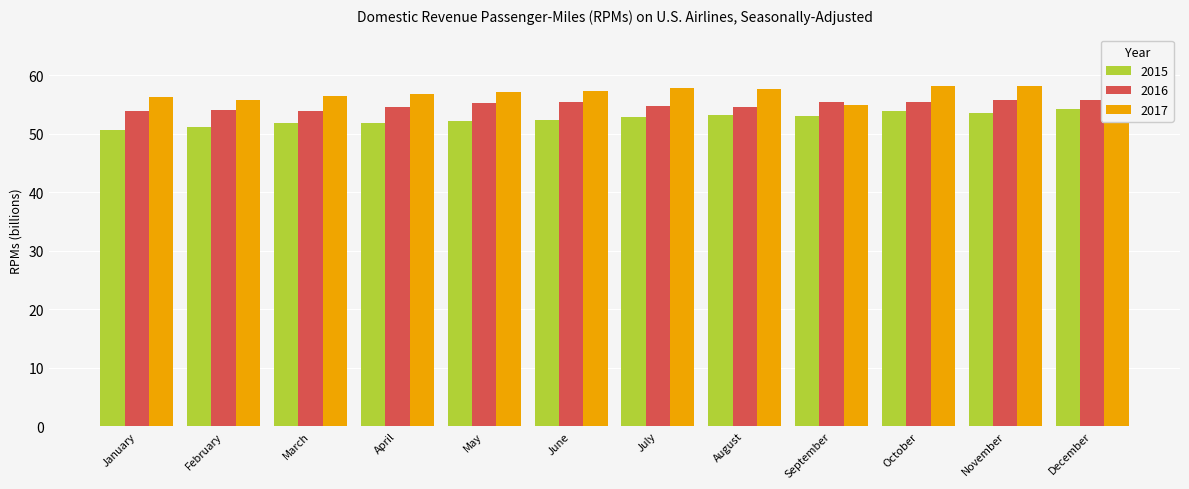

What is the maximum value for 2015?

54.2